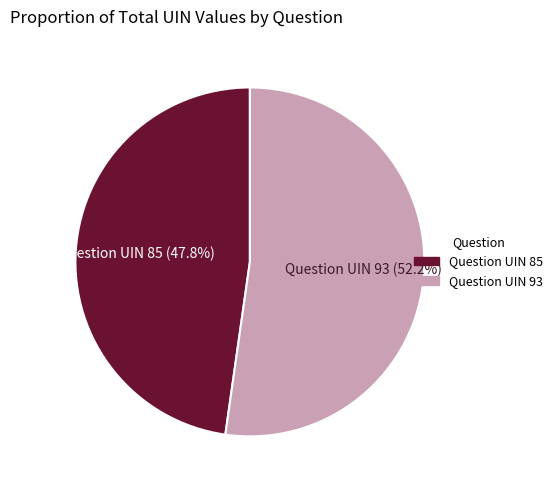

Which category has the smallest portion of the pie?

Question UIN 85